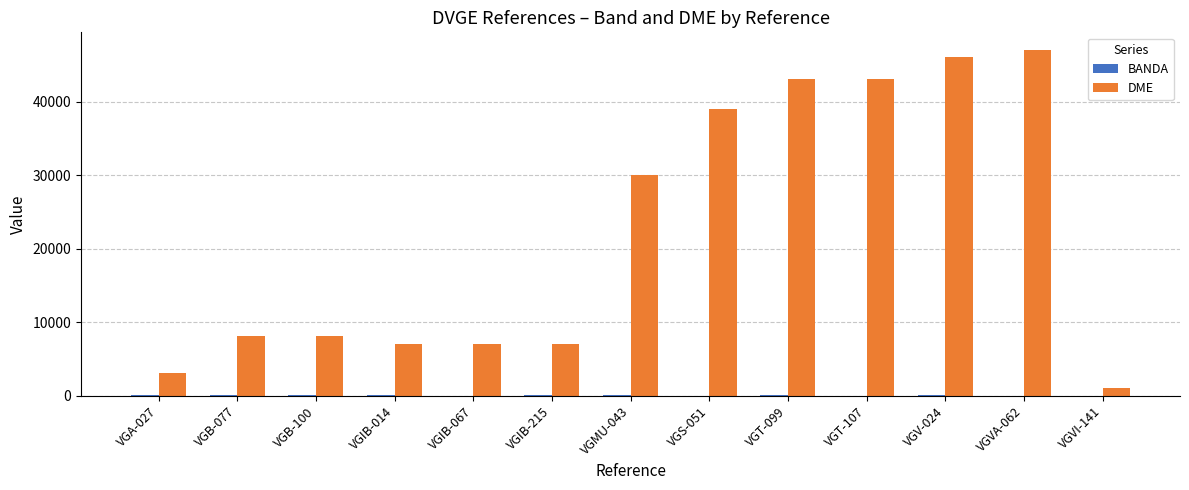

Which series has the largest total across all categories?

DME